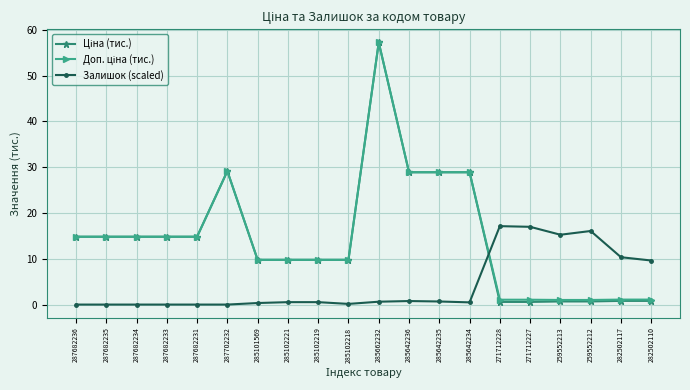

At which category is the sum across all series the highest?

285662232